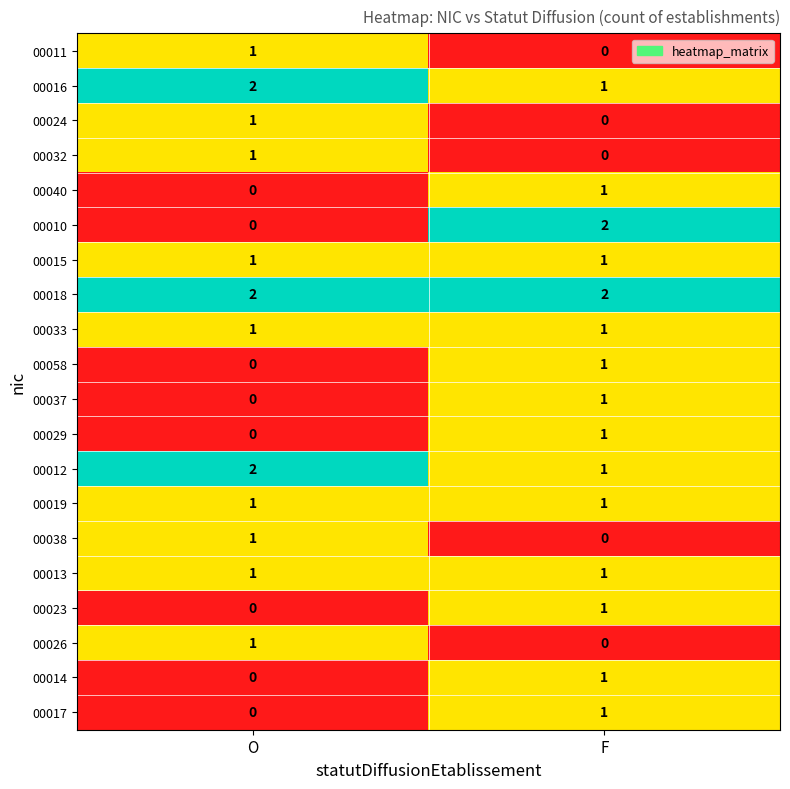

At which label is 00032 closest to 0?

F